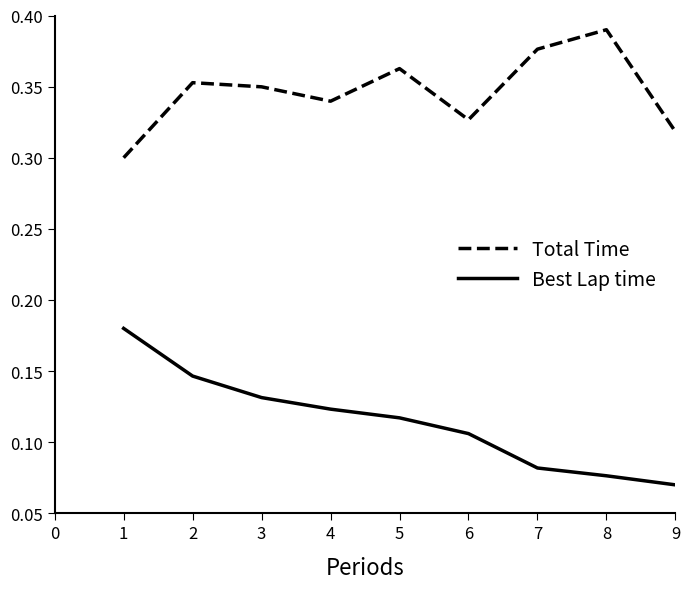

Does the chart have visible grid lines?

No